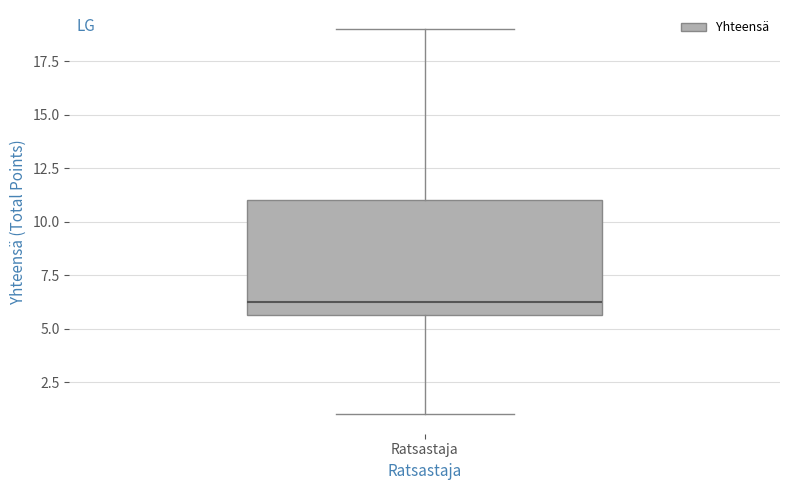

Read this box plot against the y-axis: the position of the median line, the range covered by the box, and the ends of both whiskers. The values are not printed on the chart, so give them approximately, as read against the axis.

median 6.5, box 5.5 to 11.0, whiskers 1.0 to 19.0